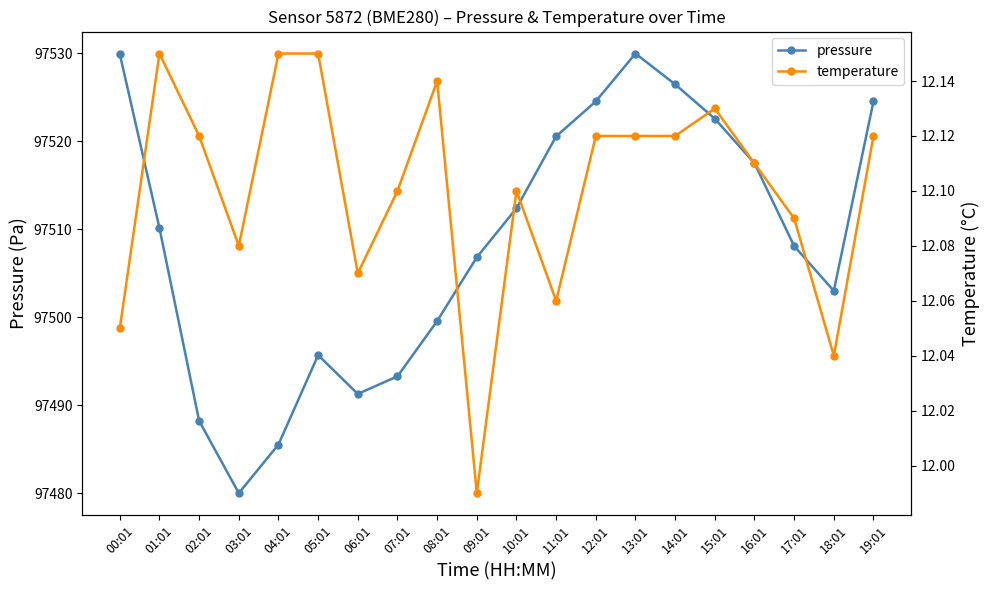

What is the difference between the pressure values at 10:01 and 19:01?

12.1